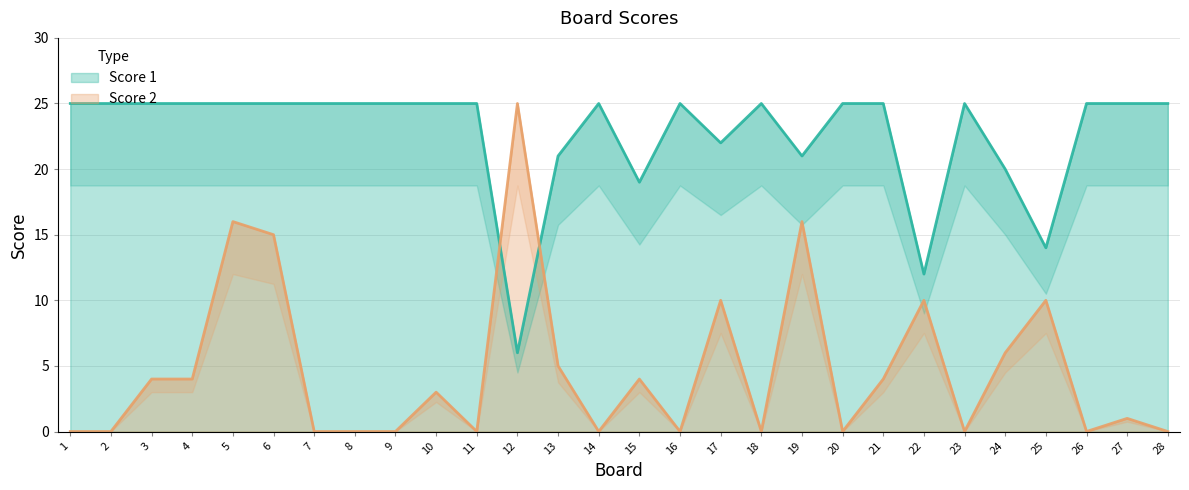

At which category is the sum across all series the highest?

5